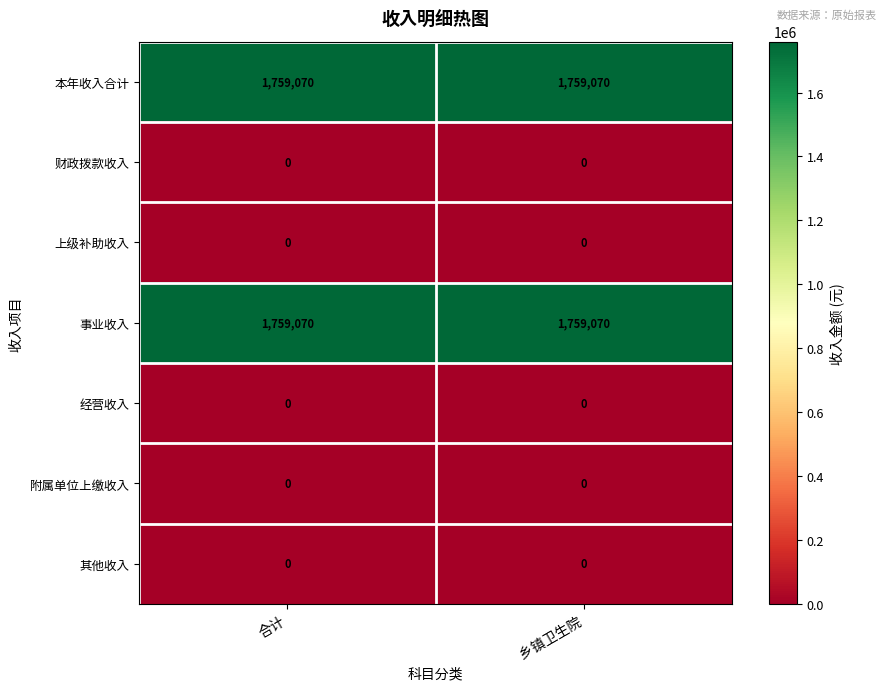

What is the greatest value displayed?

1759070